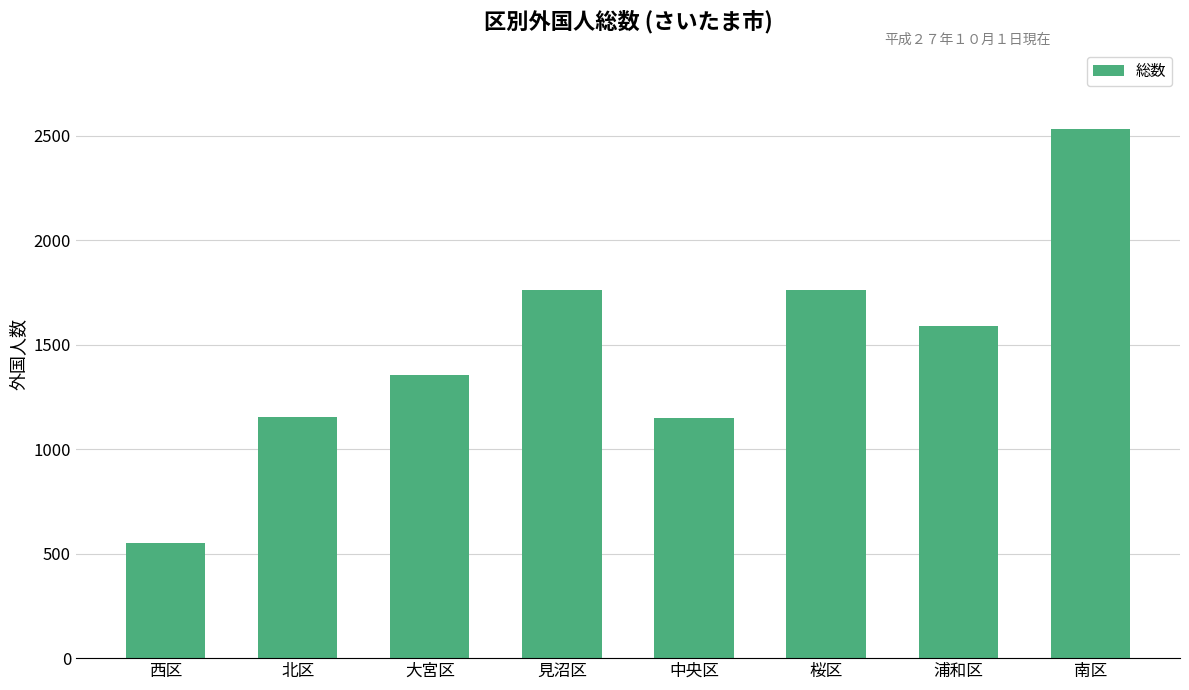

What is the value of the 5th bar from the left?

1149